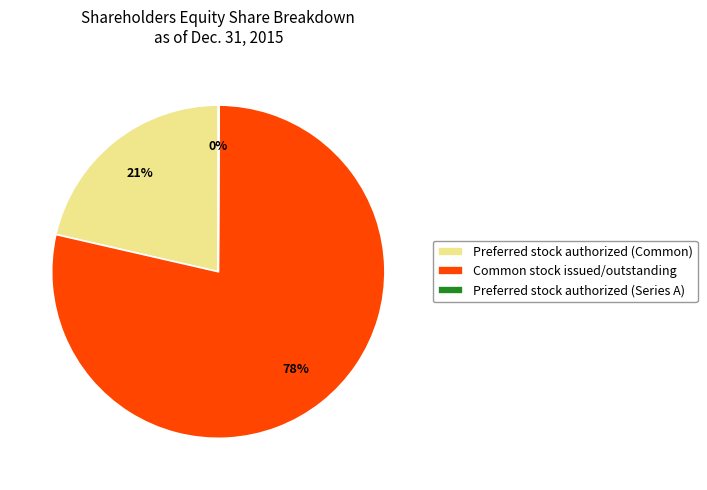

Is it true that Common stock issued/outstanding is 90% of the pie?

False